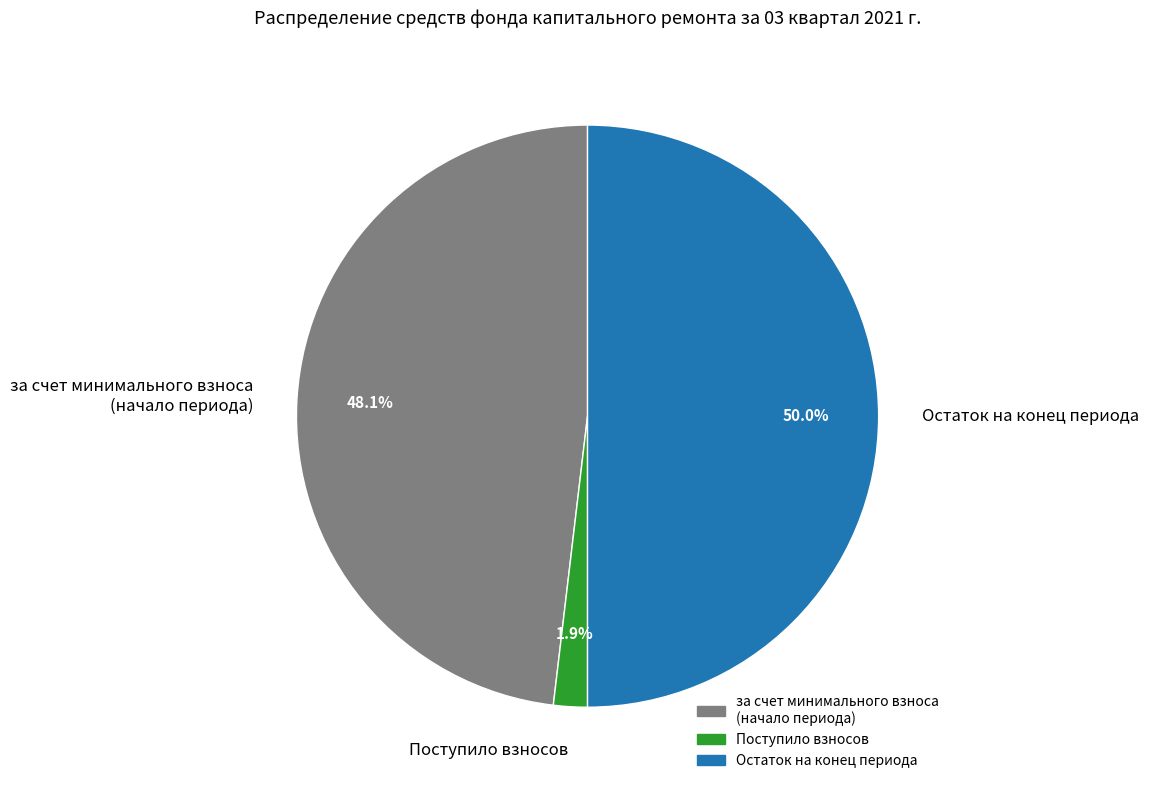

Count the number of slices in the pie.

3